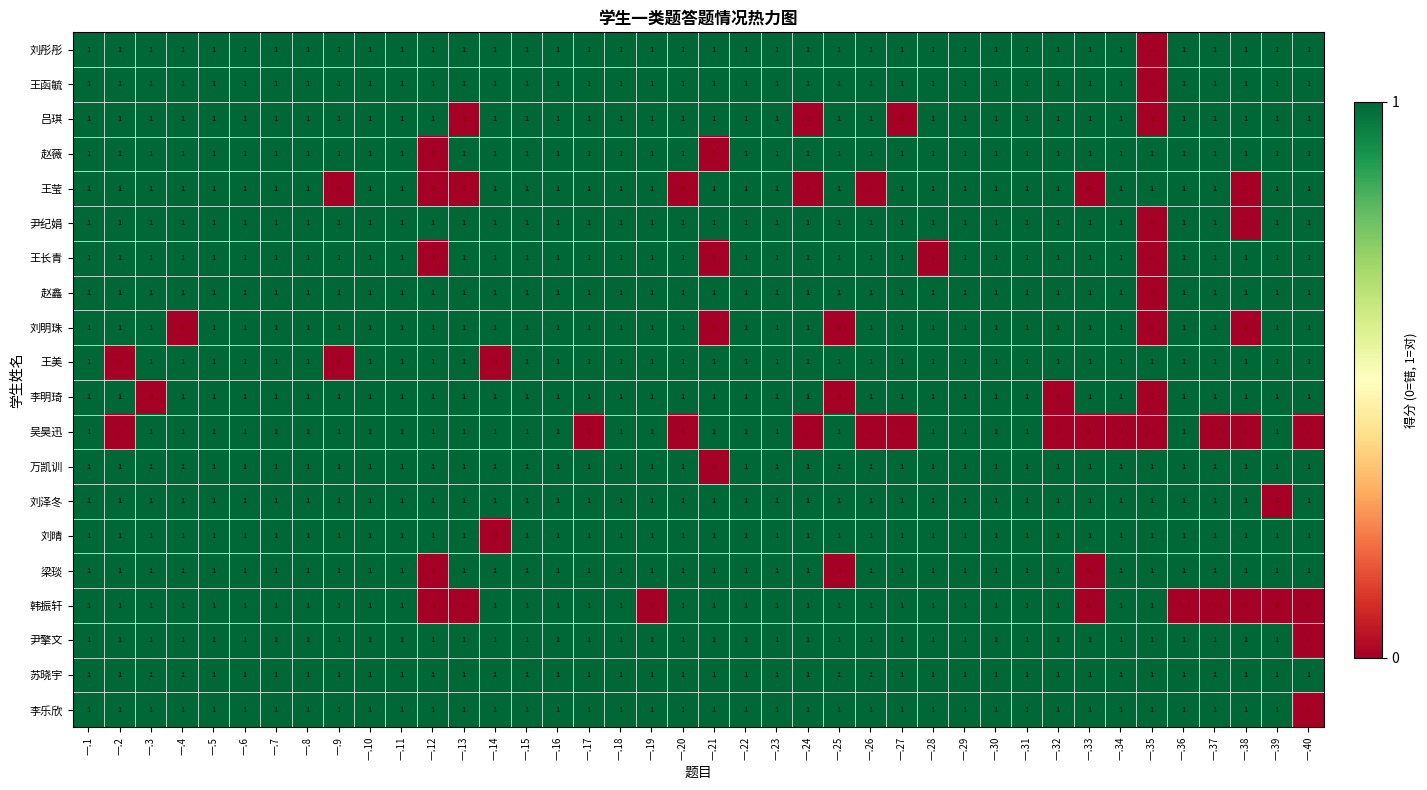

True or false: 王函毓 has a value of 1 at 一.40.

True